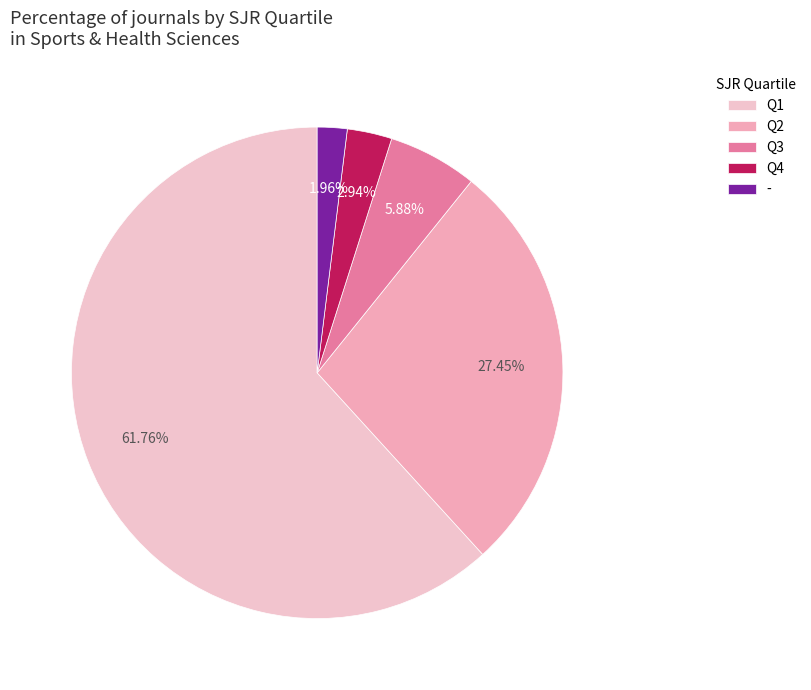

Which category has the smallest portion of the pie?

-